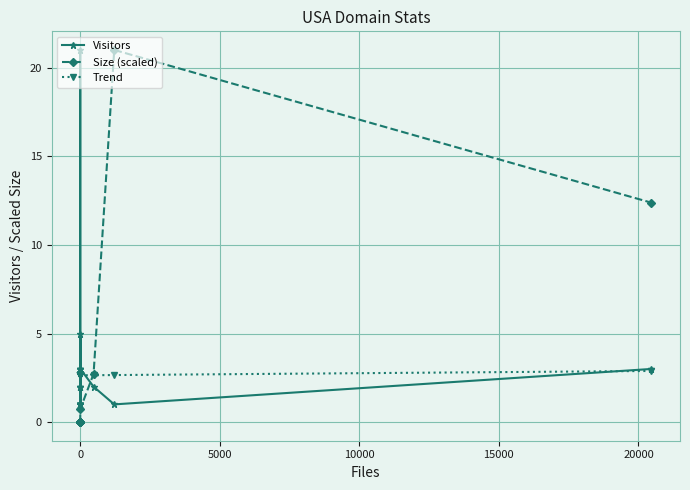

Which series changed the most between 16 and 18?

Visitors